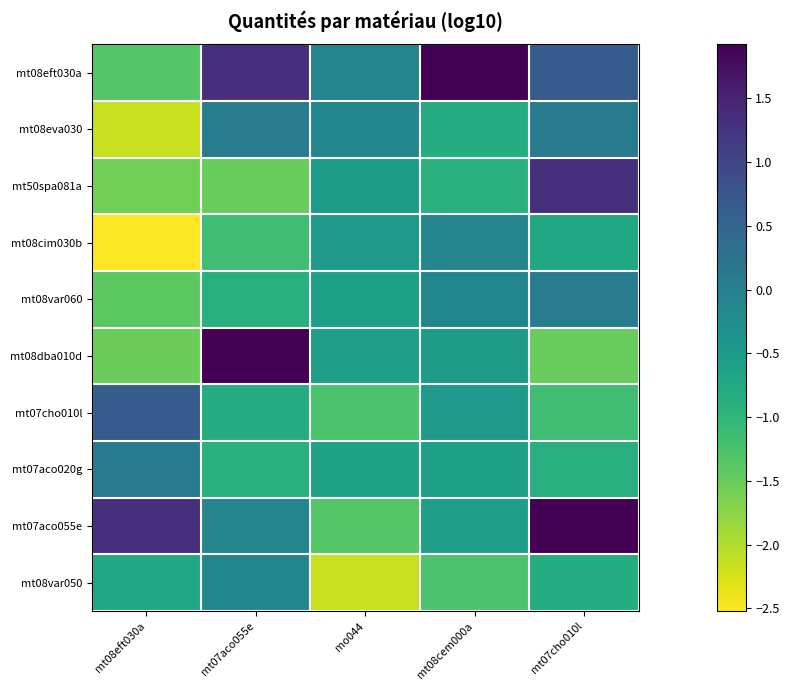

At which category is the sum across all series the highest?

mt07cho010l